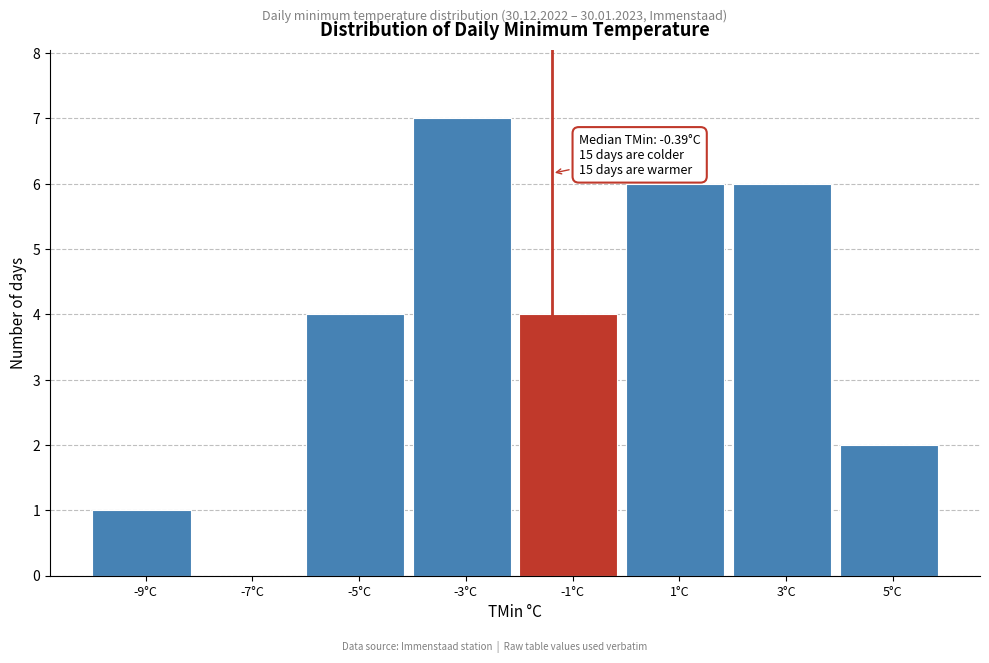

Reading right to left, list all the values displayed in this chart.

5°C=2	3°C=6	1°C=6	-1°C=4	-3°C=7	-5°C=4	-7°C=0	-9°C=1